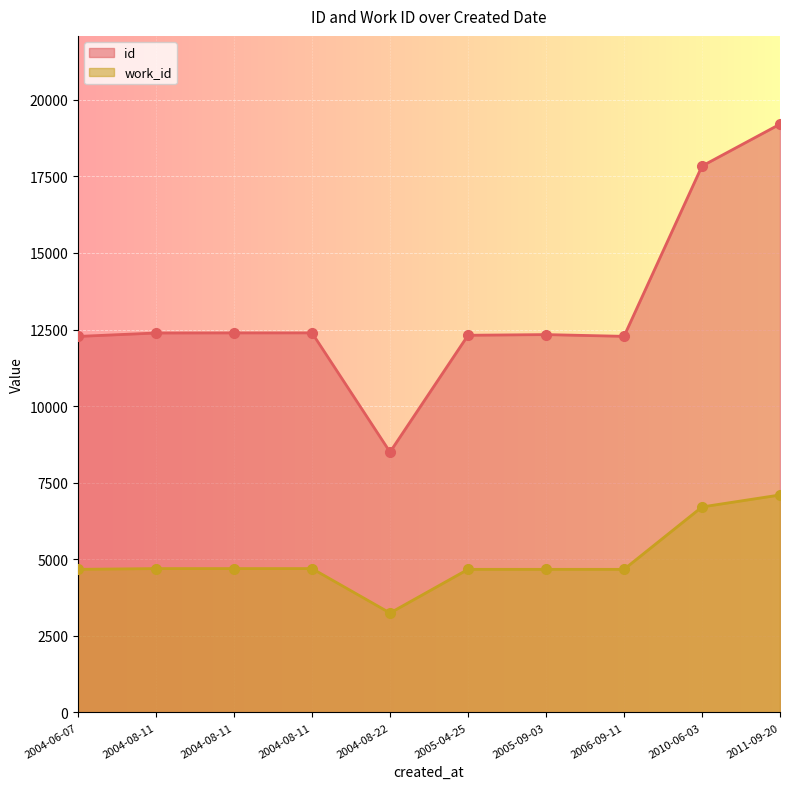

True or false: work_id has more than 2 interior local peaks.

False